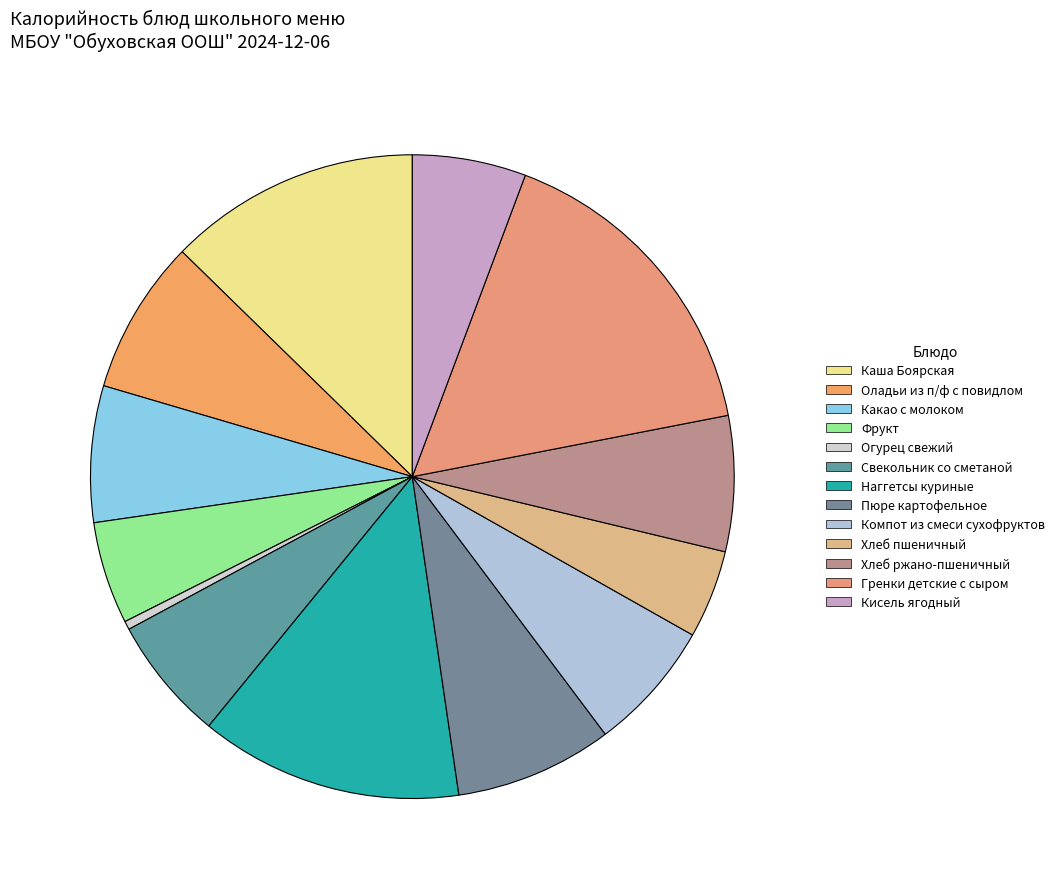

Which has a higher value, Каша Боярская or Гренки детские с сыром?

Гренки детские с сыром